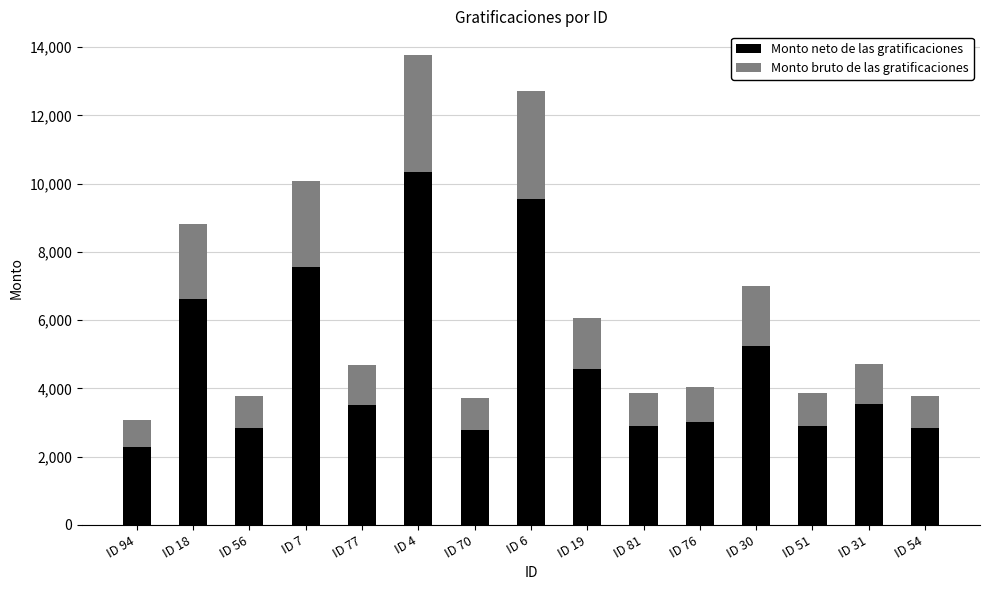

What is the average value of the Monto neto de las gratificaciones series?

4698.4